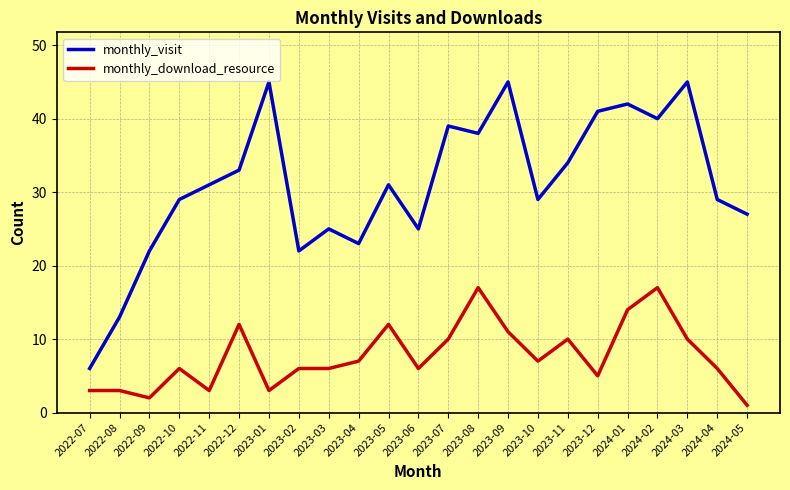

Is the value of monthly_download_resource at 2023-05 greater than the value of monthly_visit at 2022-11?

No